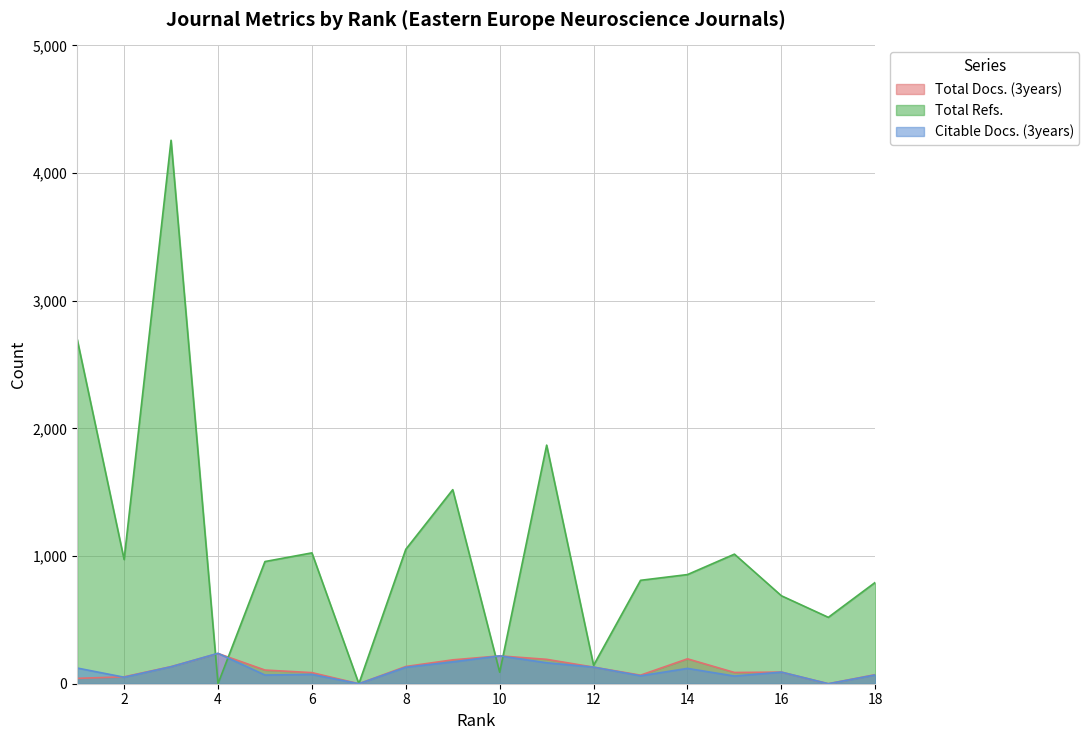

What is the approximate value of Citable Docs. (3years) at 1?

123